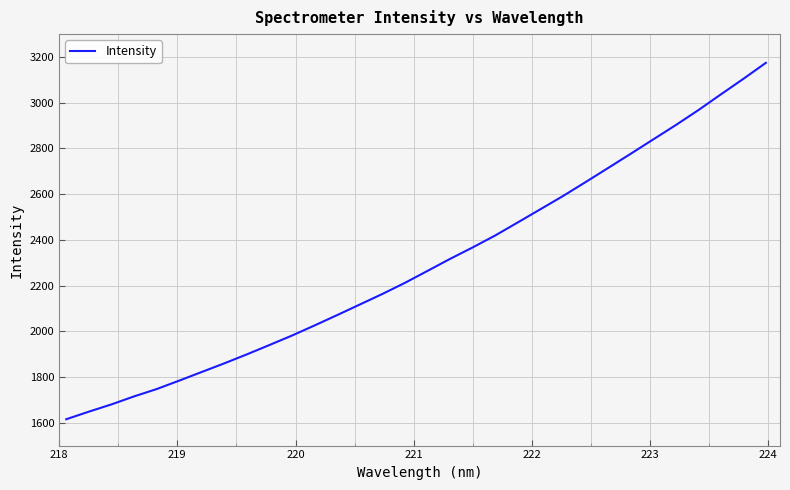

What is the smallest value displayed?

1615.2